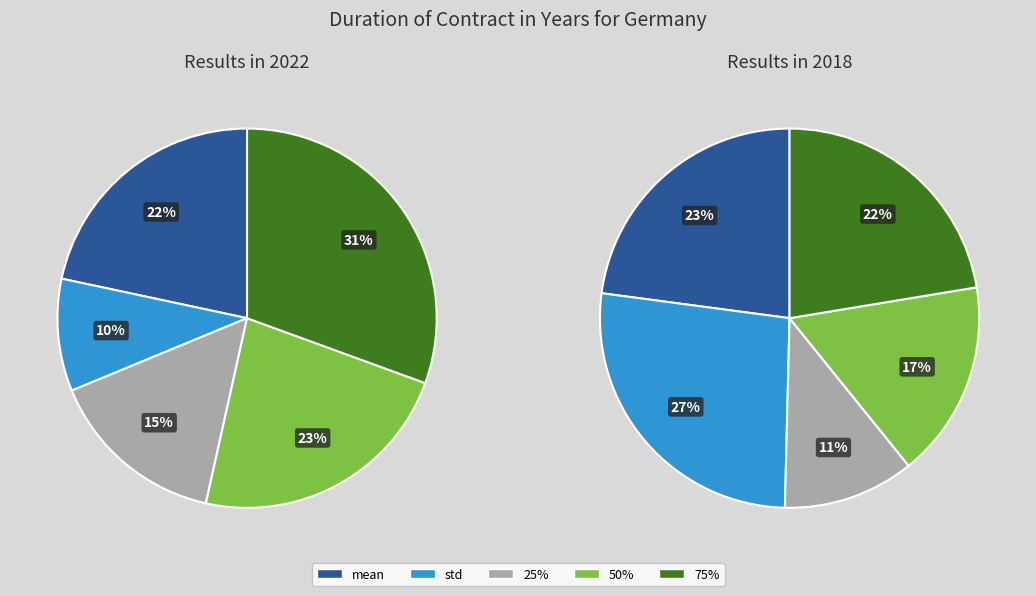

Between std and 25%, which is larger?

25%